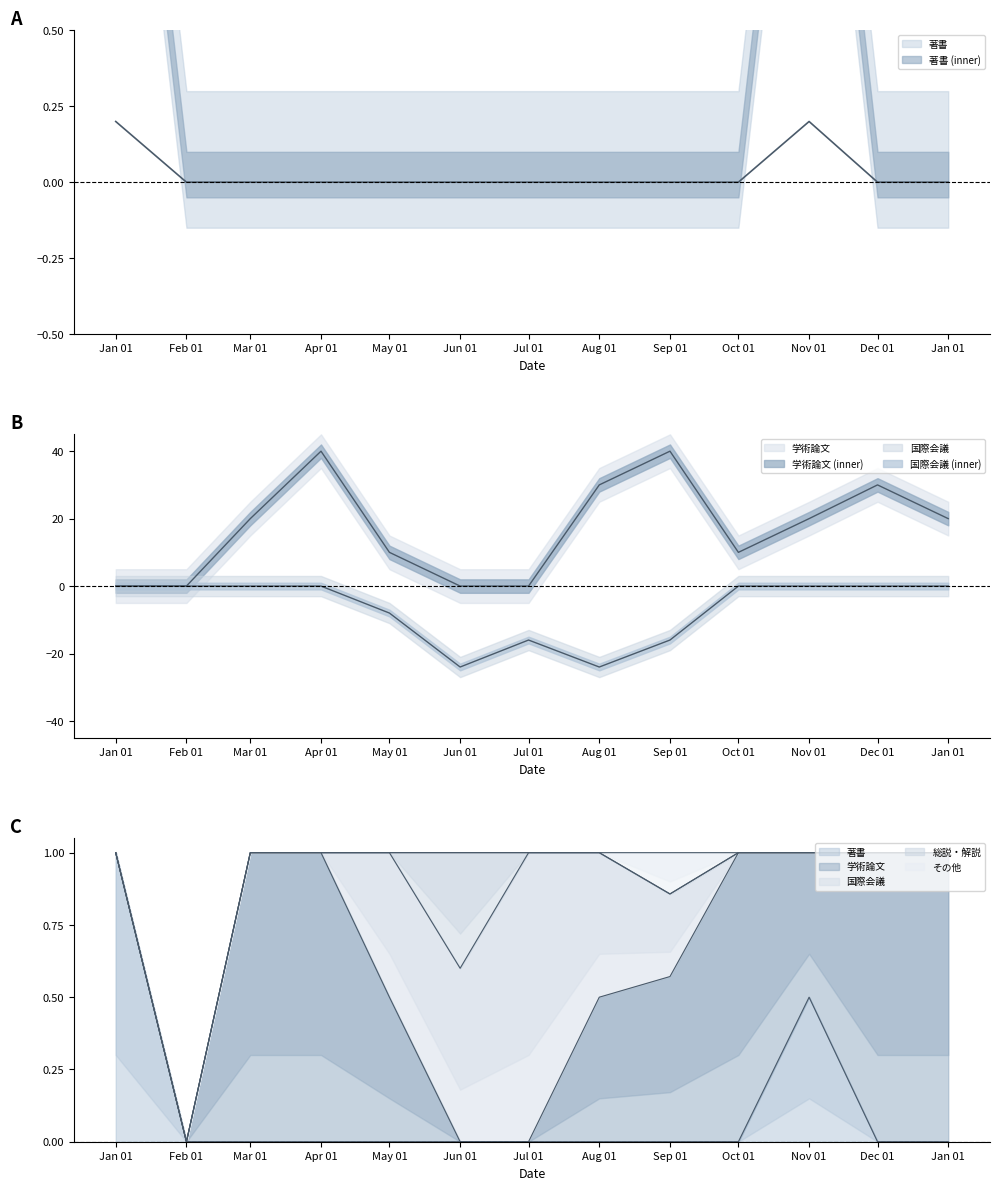

How many lines are shown in the chart?

3